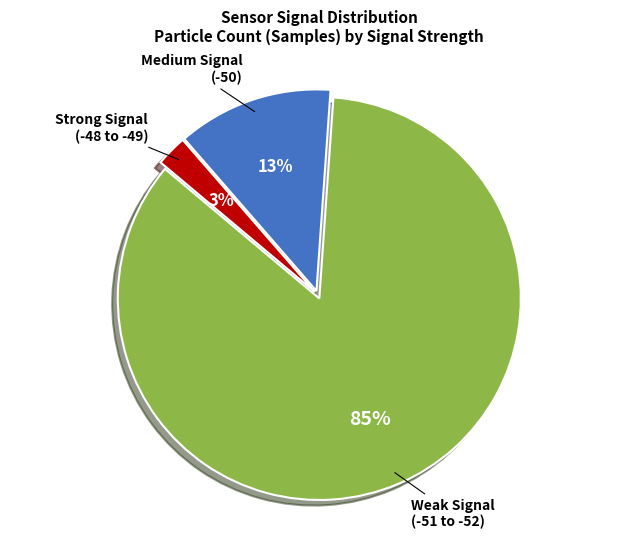

Is there any slice that represents more than half of the pie?

Yes